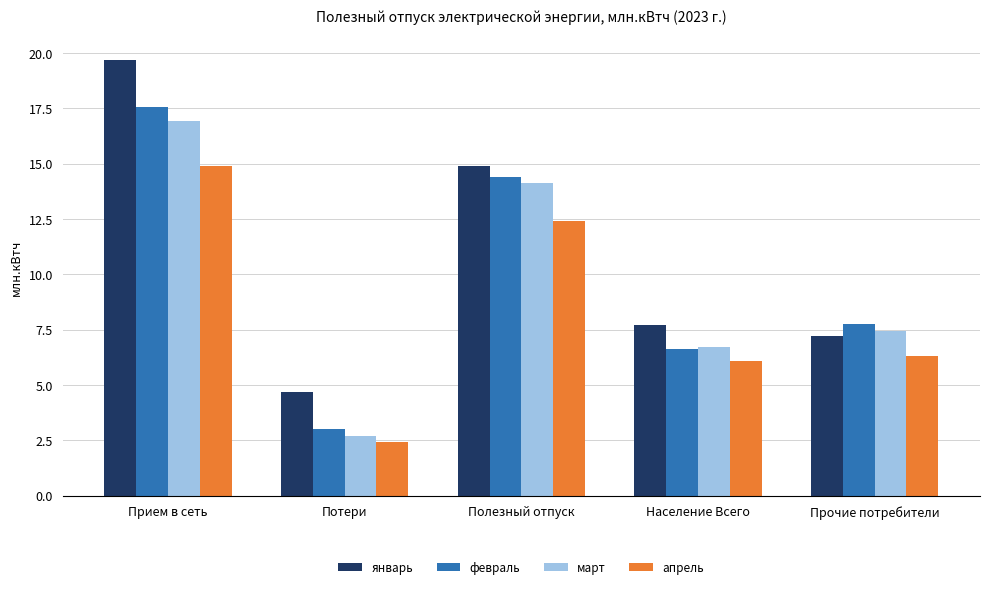

What is the minimum value shown in the chart?

2.4